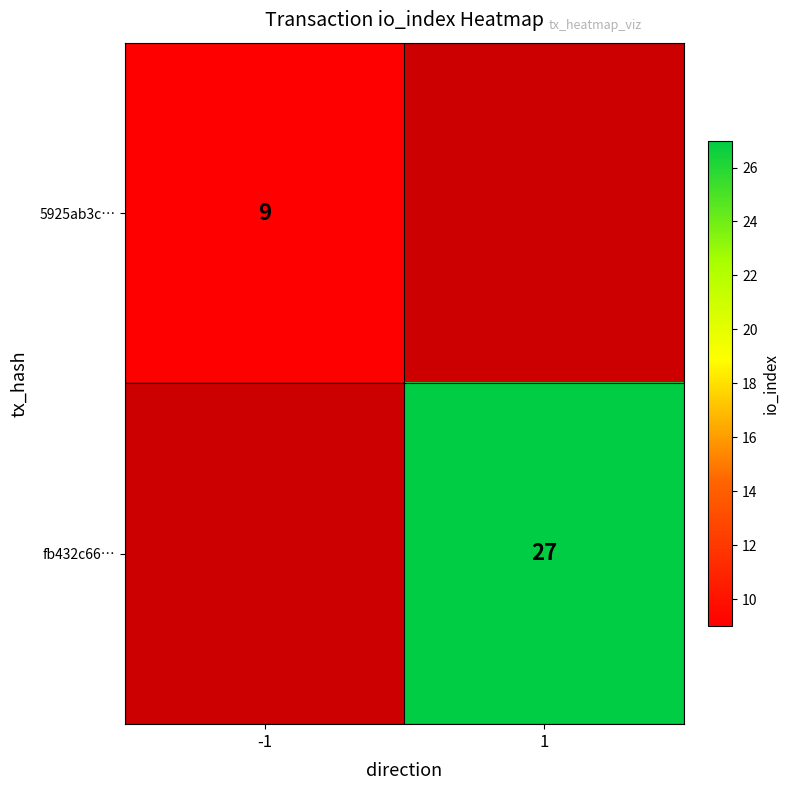

True or false: 5925ab3c… has a value of 5 at -1.

False